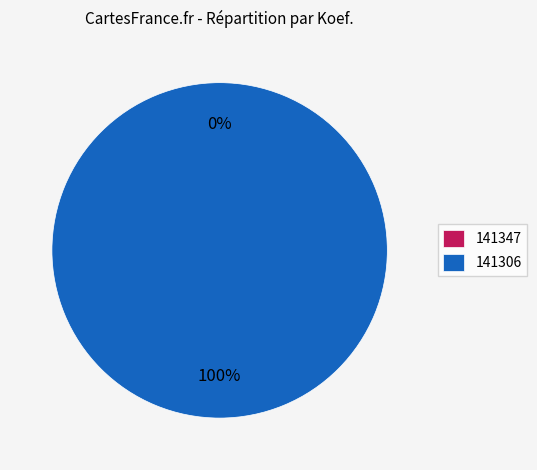

How many slices are in this pie chart?

2